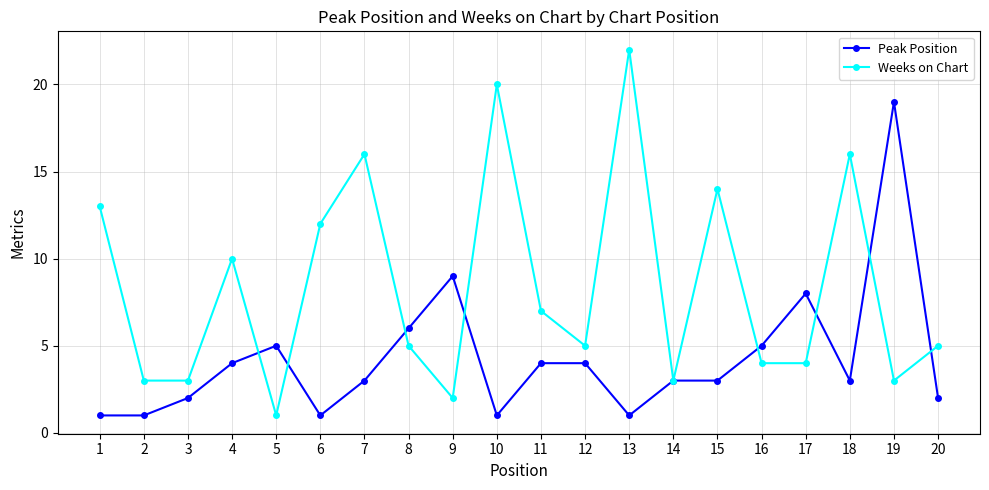

What is the difference between the second highest and second lowest values in the Weeks on Chart series?

18